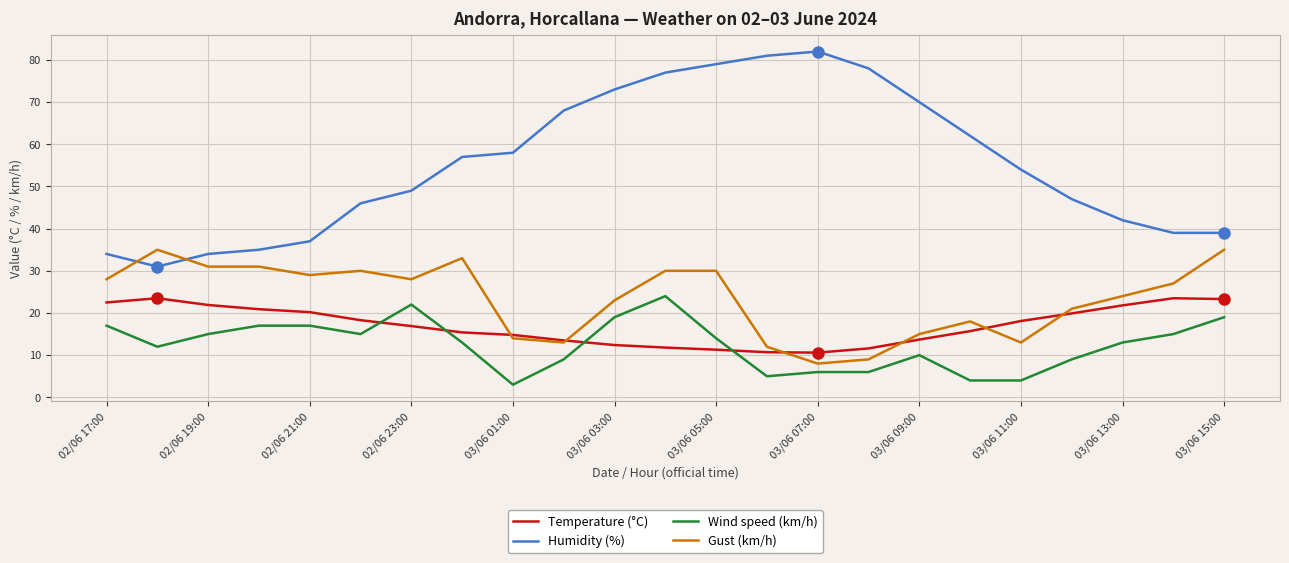

What is the lowest value of the Wind speed (km/h) series?

3.0